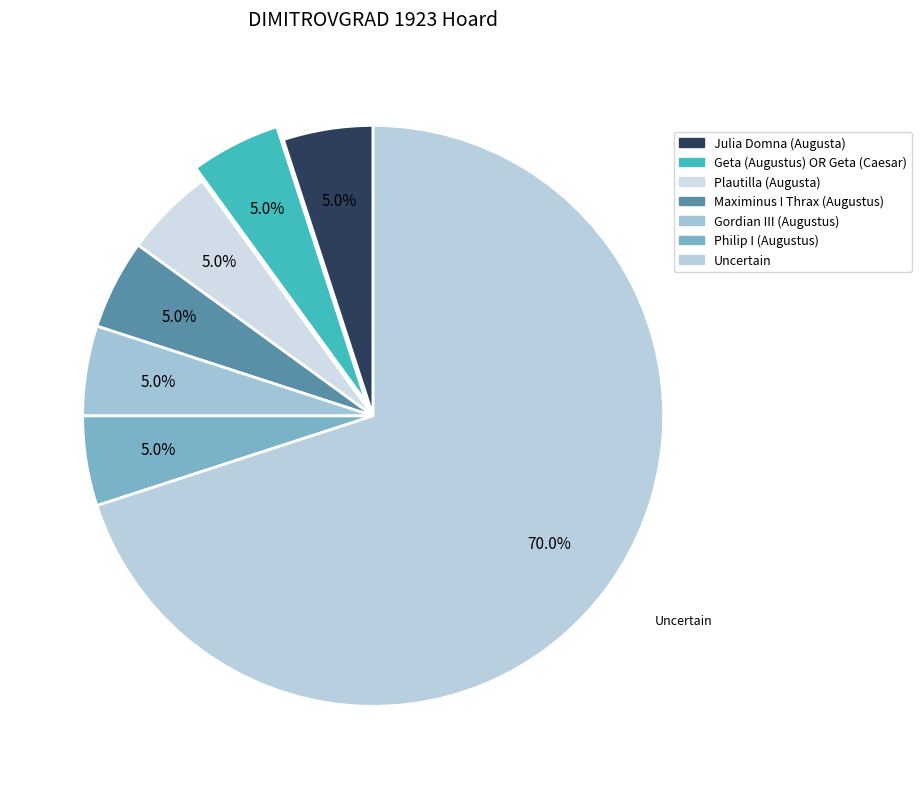

How many segments does this pie chart have?

7